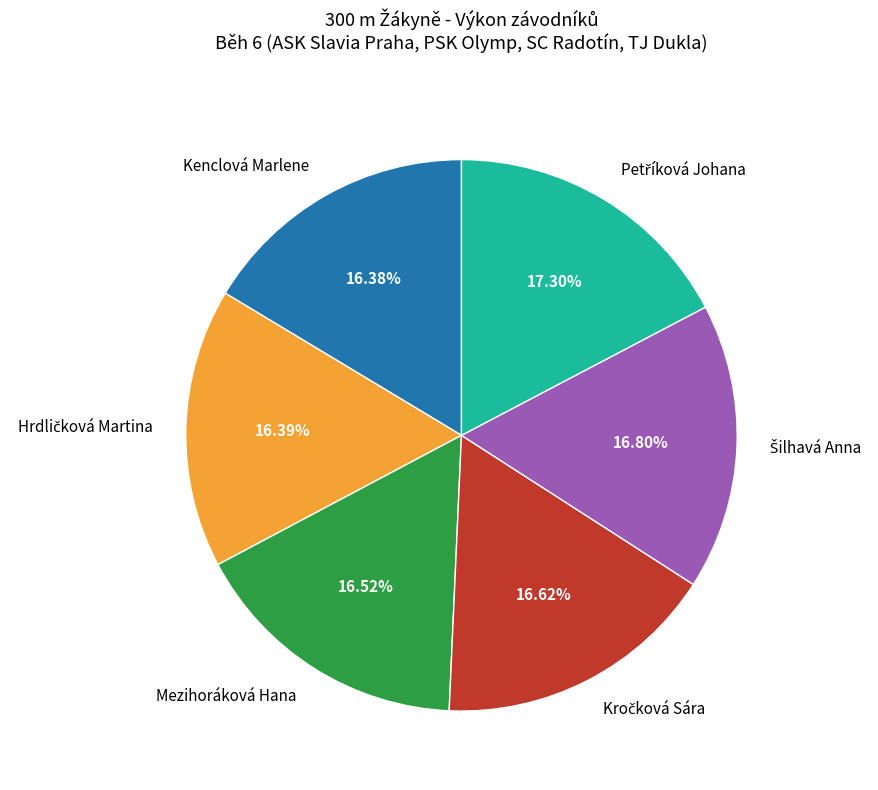

Does any single category account for the majority?

No